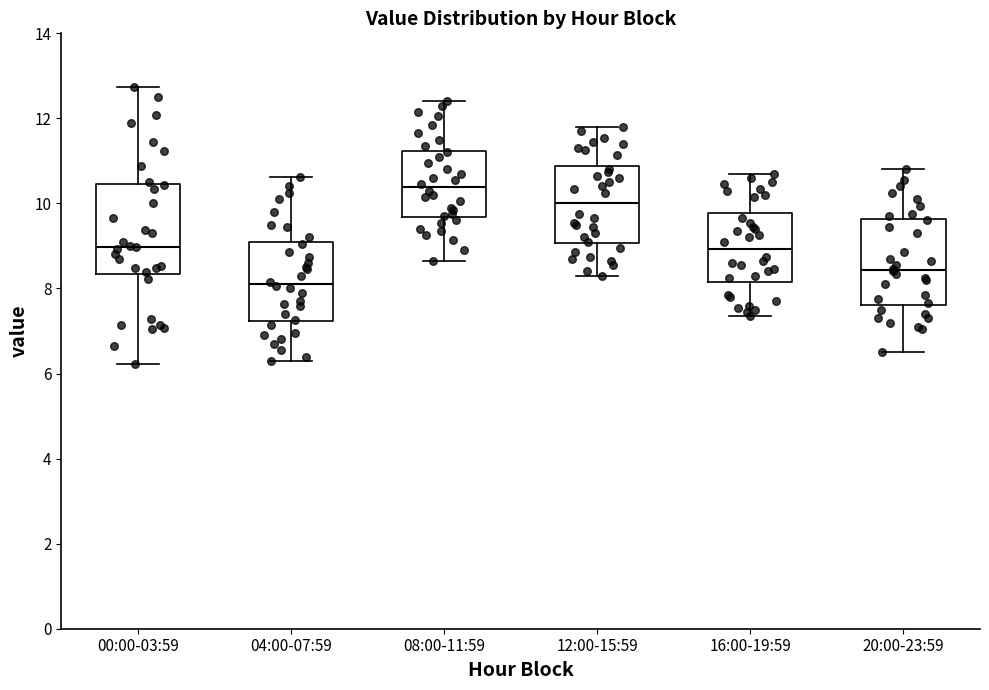

Reading left to right, read every box against the y-axis: the position of its median line, the range the box covers, and the ends of its whiskers. The values are not printed on the chart, so give them approximately, as read against the axis.

00:00-03:59: median 9.0, box 8.4 to 10.4, whiskers 6.2 to 12.8
04:00-07:59: median 8.2, box 7.2 to 9.0, whiskers 6.4 to 10.6
08:00-11:59: median 10.4, box 9.6 to 11.2, whiskers 8.6 to 12.4
12:00-15:59: median 10.0, box 9.0 to 10.8, whiskers 8.4 to 11.8
16:00-19:59: median 9.0, box 8.2 to 9.8, whiskers 7.4 to 10.8
20:00-23:59: median 8.4, box 7.6 to 9.6, whiskers 6.6 to 10.8